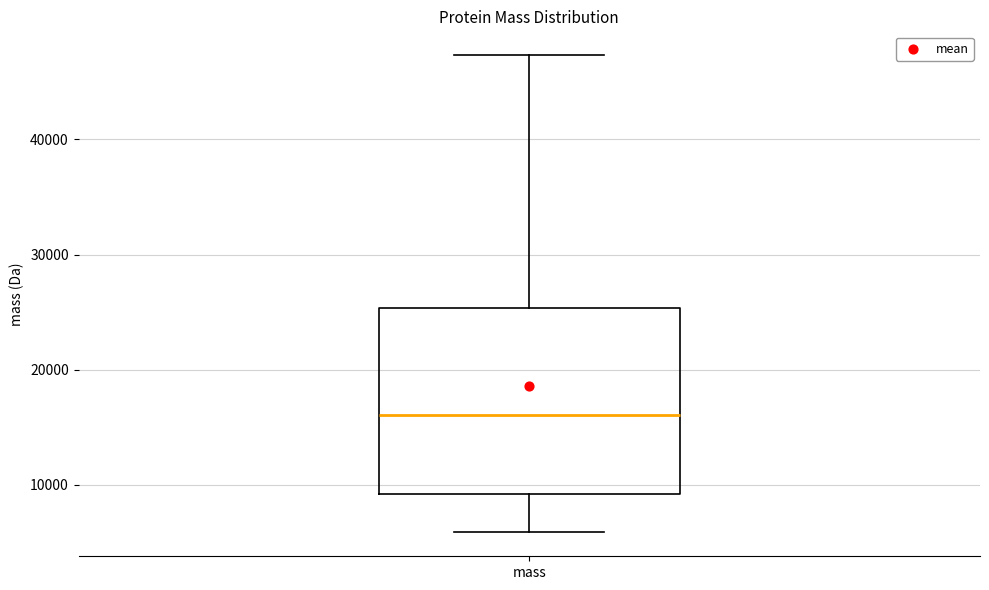

Where is the upper edge of the box for mass on the y-axis? The values are not printed on the chart, so give them approximately, as read against the axis.

25000